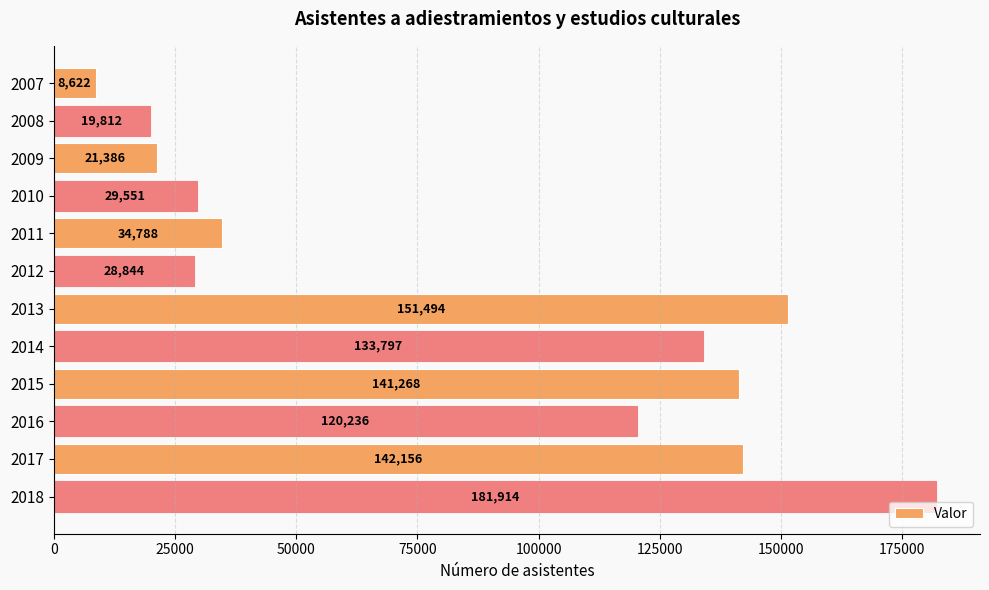

Where is the data nearest to the value 95268?

2016